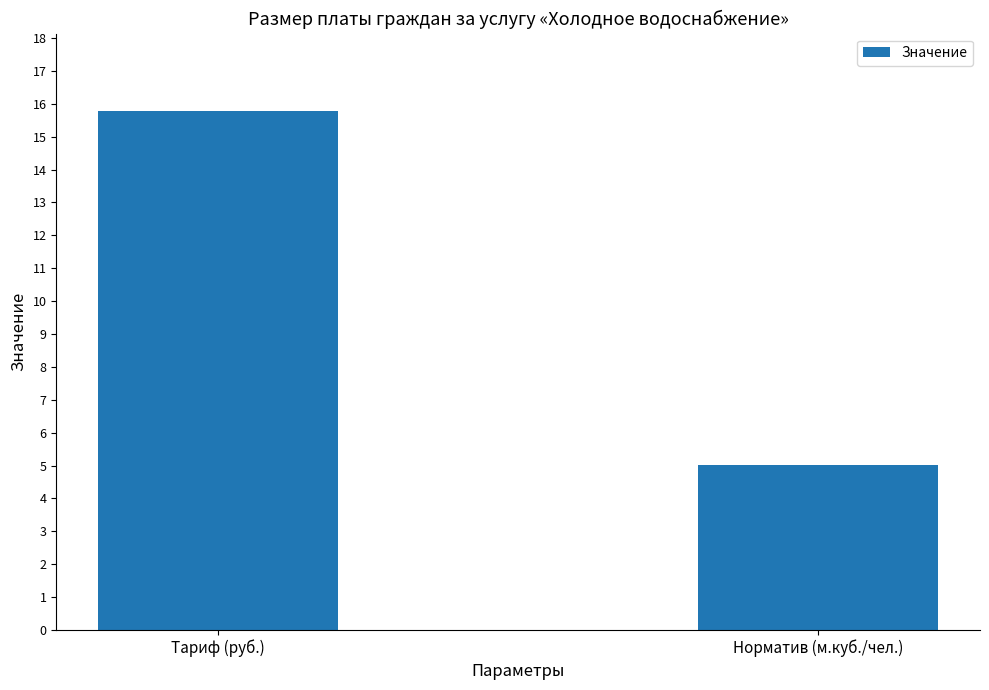

Approximately how many times larger is the value at Тариф (руб.) compared to Норматив (м.куб./чел.)?

3.1